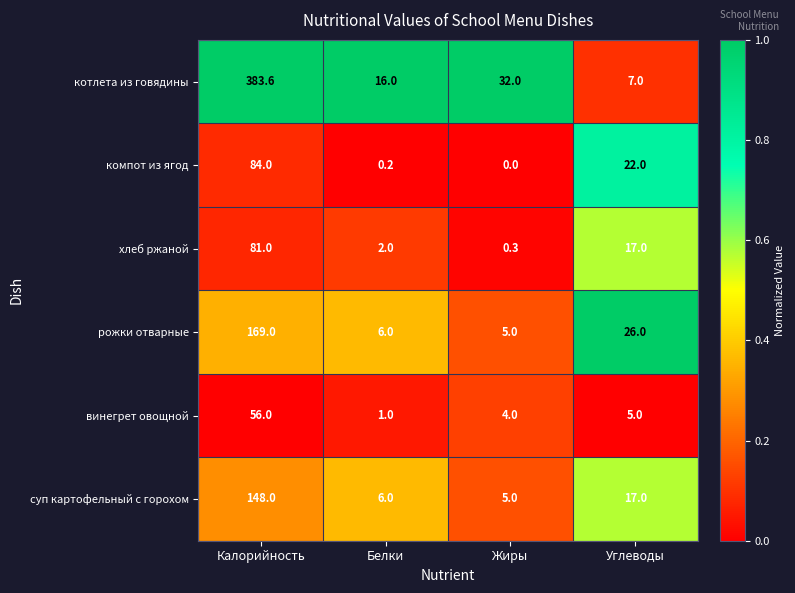

What is the difference between the second highest and minimum values in the котлета из говядины series?

25.0